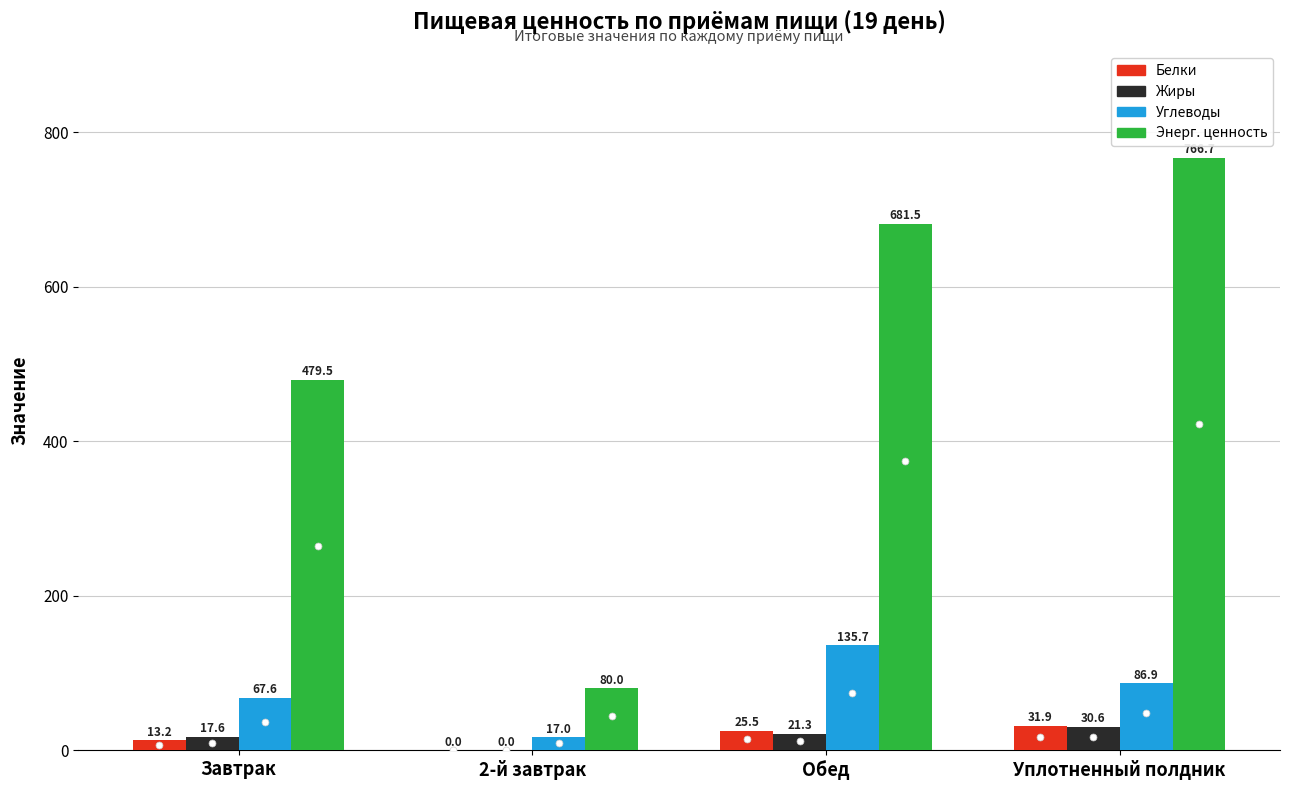

Reading left to right, extract all data points from this chart.

Белки: Завтрак=13.2	2-й завтрак=0.0	Обед=25.5	Уплотненный полдник=31.9
Жиры: Завтрак=17.6	2-й завтрак=0.0	Обед=21.3	Уплотненный полдник=30.6
Углеводы: Завтрак=67.6	2-й завтрак=17.0	Обед=135.7	Уплотненный полдник=86.9
Энерг. ценность: Завтрак=479.5	2-й завтрак=80.0	Обед=681.5	Уплотненный полдник=766.7